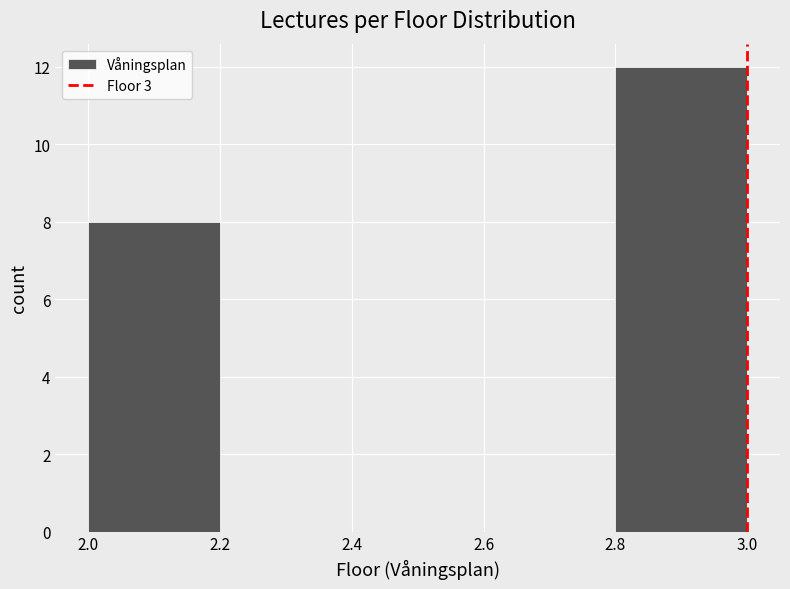

How tall is the bar that spans 2.0 to 2.2 on the x-axis? The values are not printed on the chart, so give them approximately, as read against the axis.

8